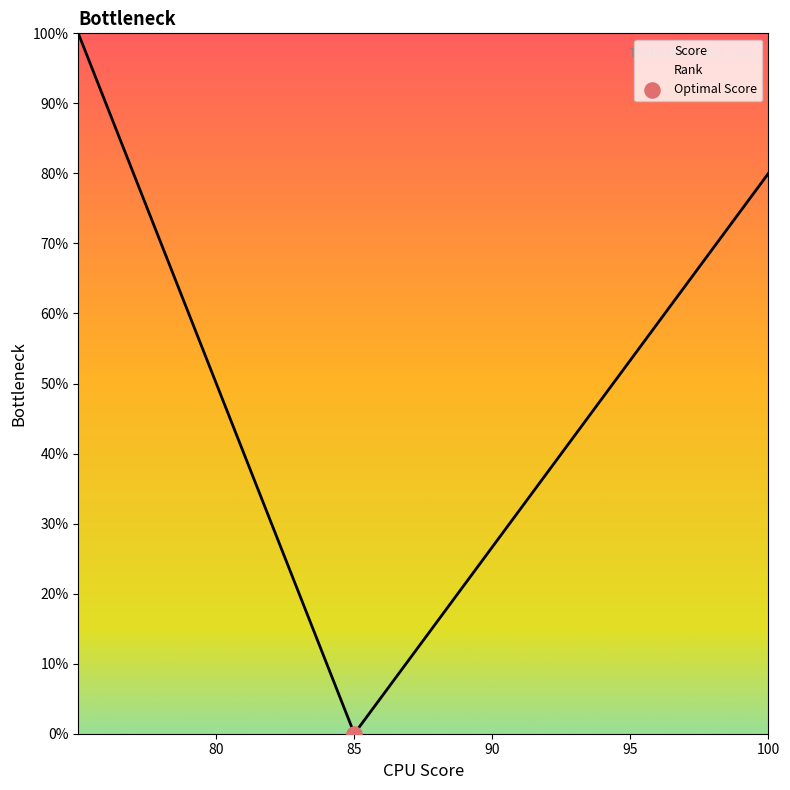

Which series reaches the minimum Y coordinate?

Rank